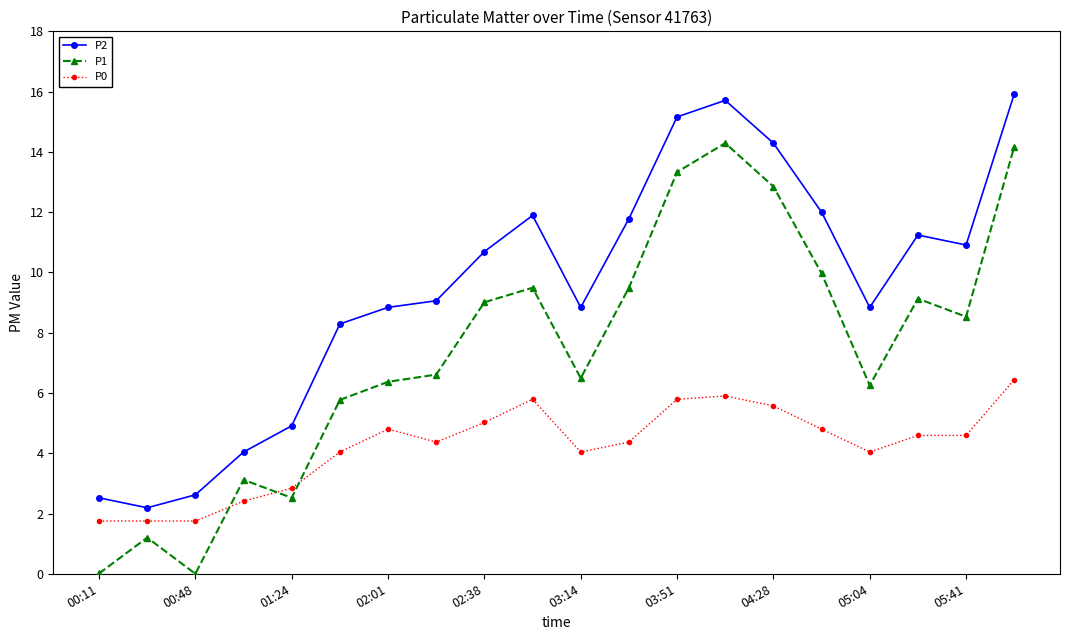

What is the difference between the maximum and second lowest values in the P1 series?

14.3